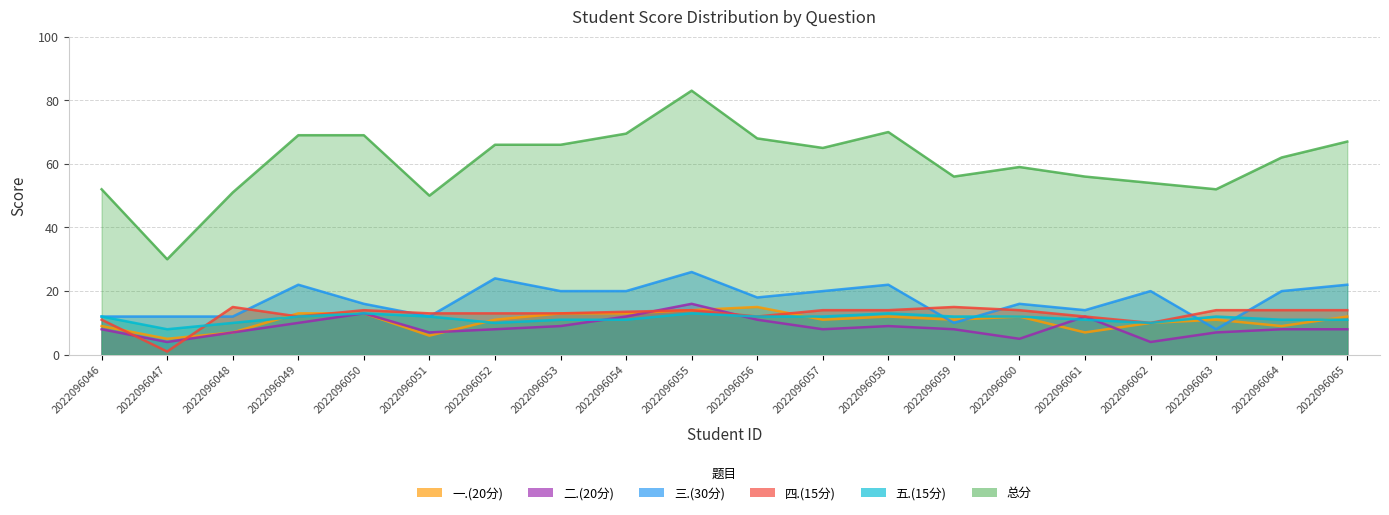

At which category is the sum across all series the highest?

2022096055